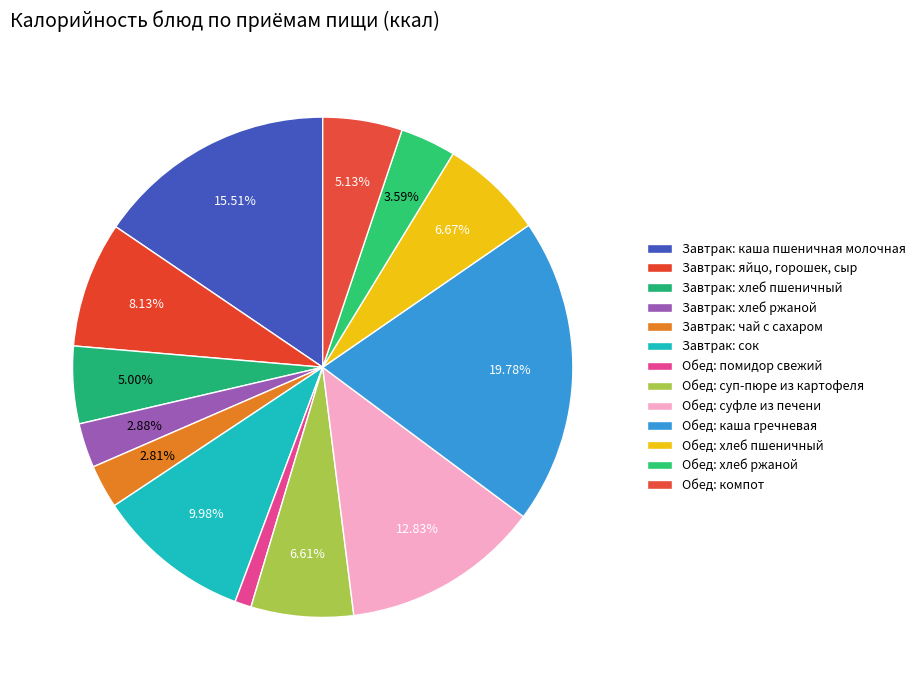

Between Завтрак: каша пшеничная молочная and Обед: хлеб ржаной, which is larger?

Завтрак: каша пшеничная молочная